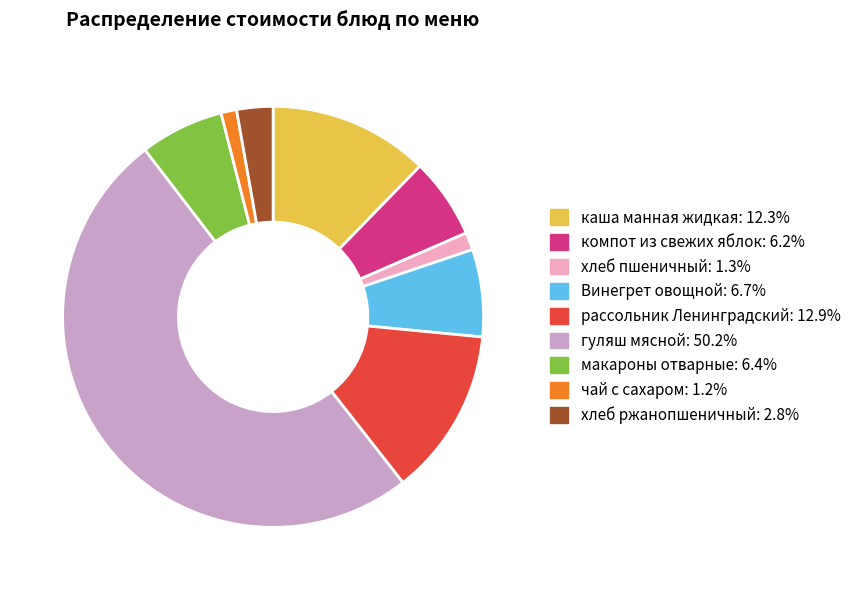

Approximately how many times larger is the value at хлеб пшеничный compared to рассольник Ленинградский?

0.1